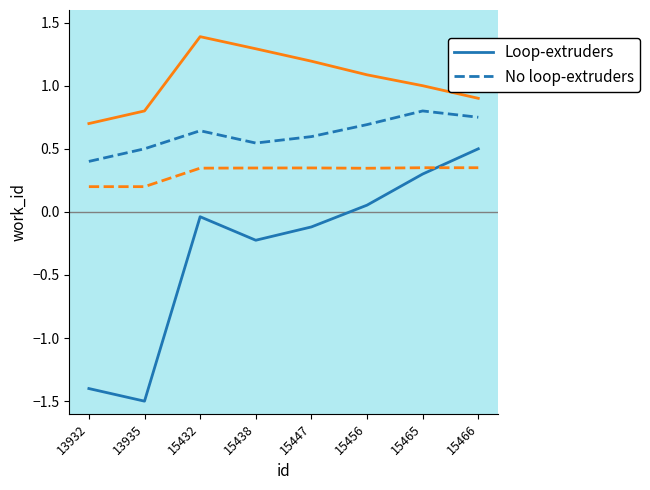

What is the value of the Loop-extruders point at the 8th from the left?

0.5